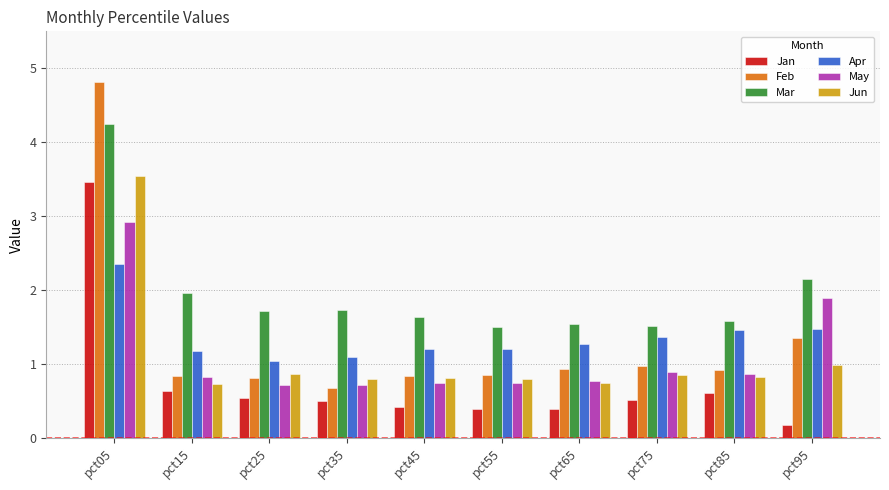

What is the difference between the maximum and minimum values in the Jun series?

2.8